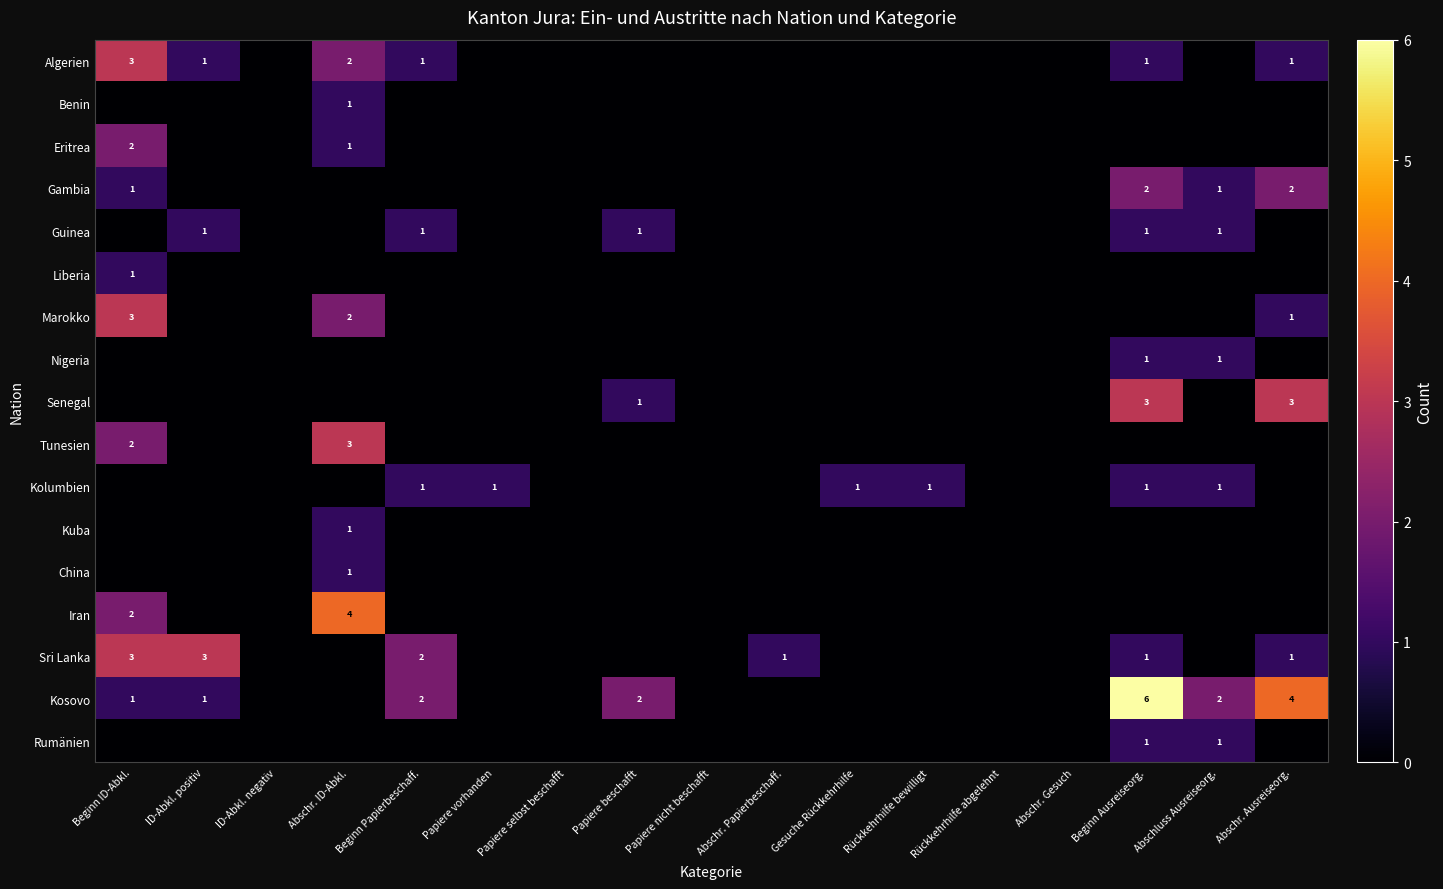

Is the value of Algerien at Beginn ID-Abkl. greater than the value of Kolumbien at Beginn Ausreiseorg.?

Yes